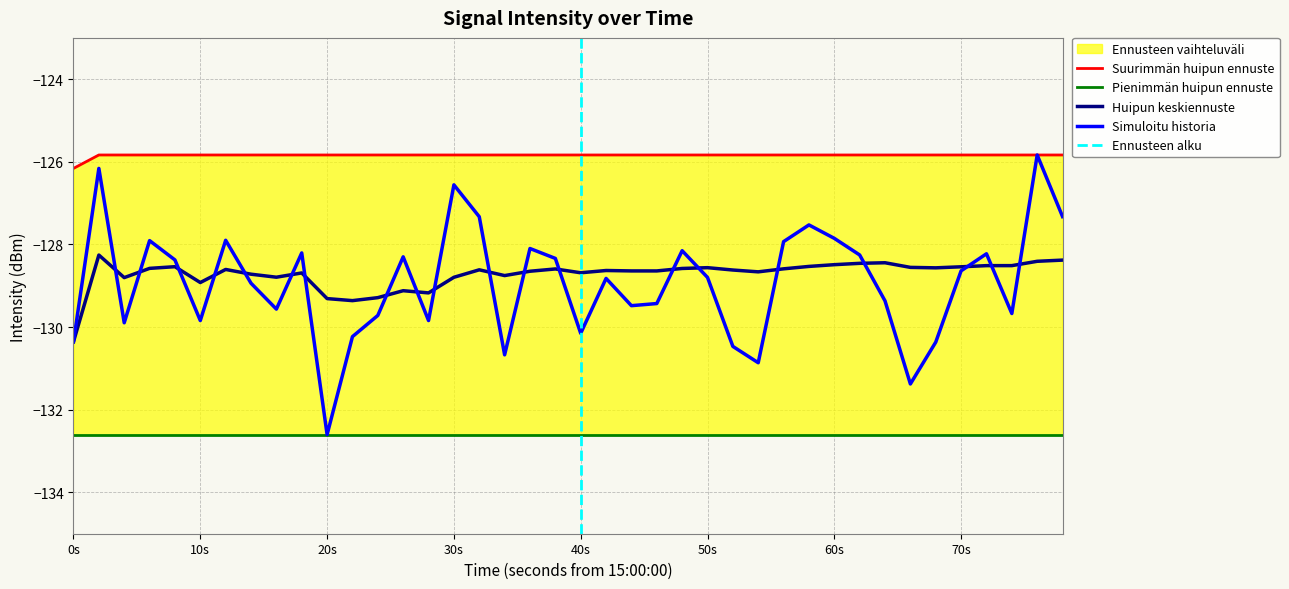

Does the chart display data point markers on the line(s)?

No